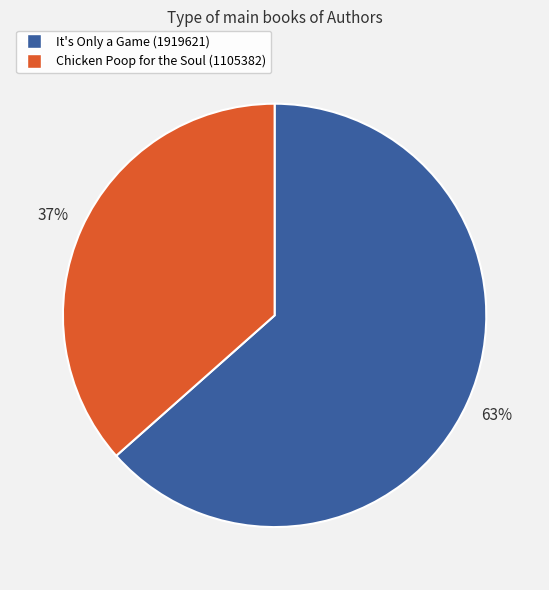

What is the majority slice?

It's Only a Game (1919621)